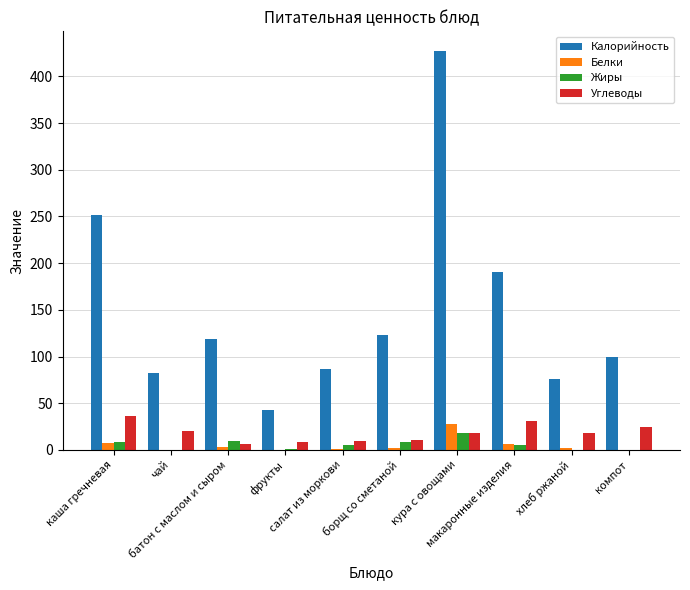

What is the sum of all Калорийность values?

1499.5